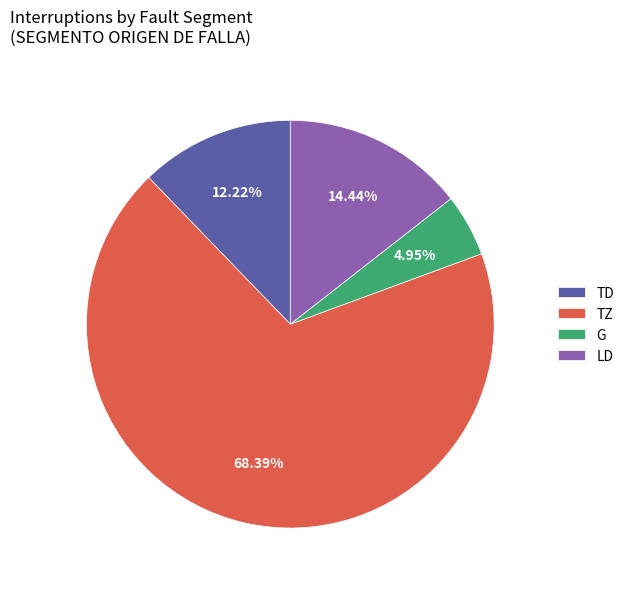

Which category has the biggest portion of the pie?

TZ